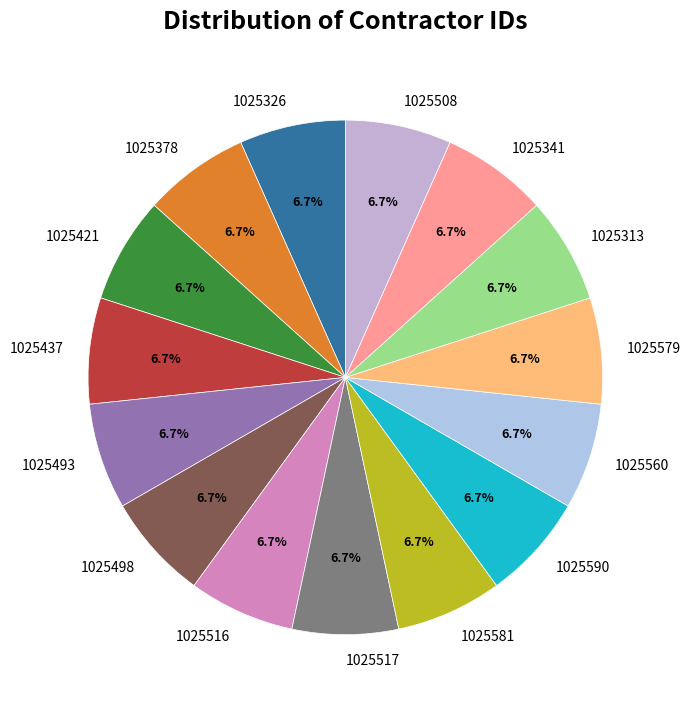

Does 1025326 represent more than half of the total?

No